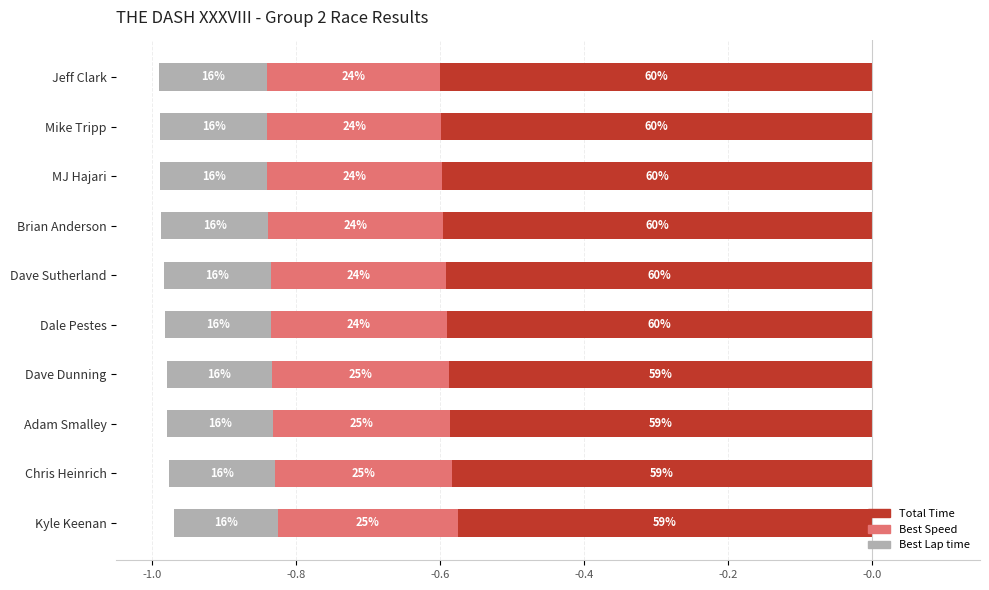

What is the total value across all series at Brian Anderson?

-1.0